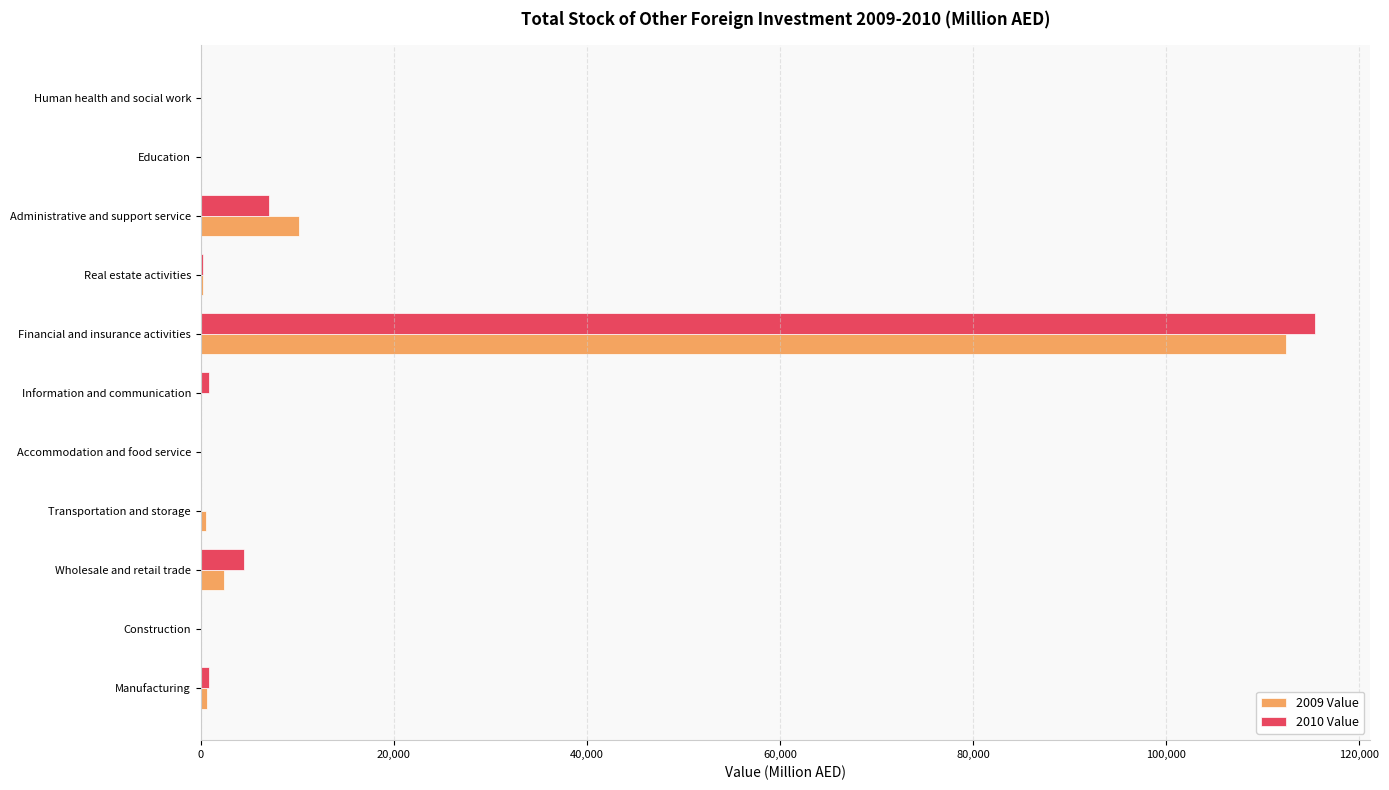

At which category is the sum across all series the highest?

Financial and insurance activities